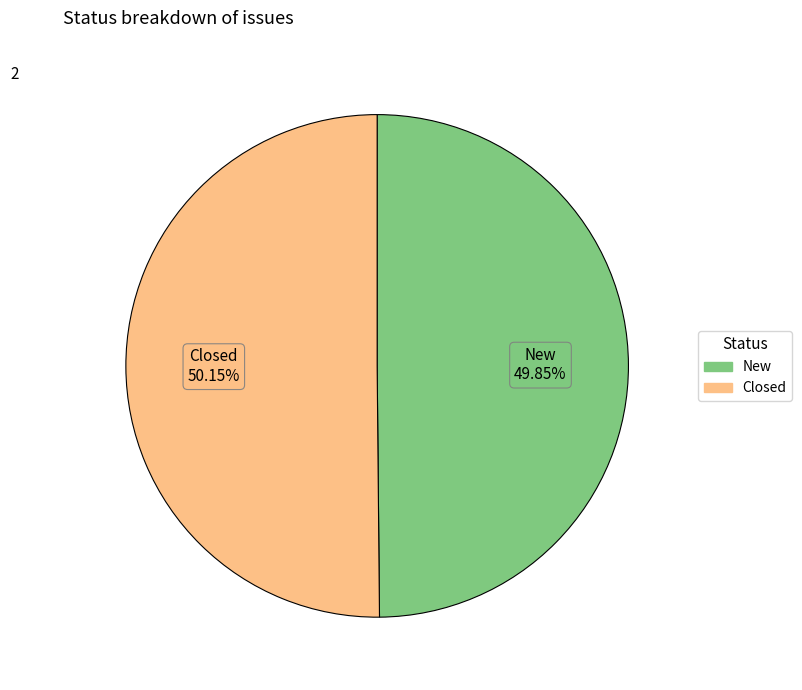

Count the number of slices in the pie.

2